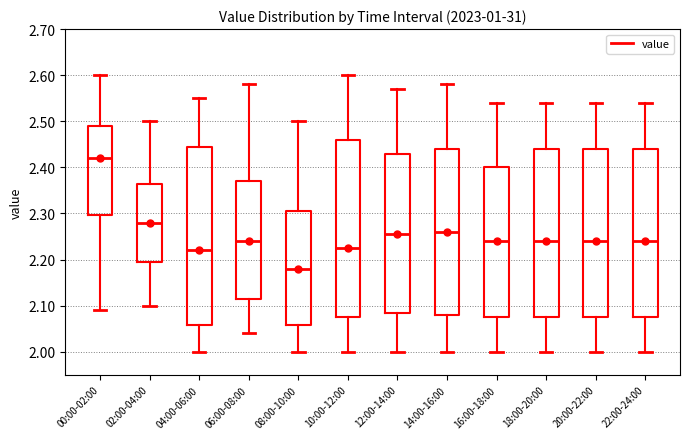

Which box's median line is the lowest?

08:00-10:00